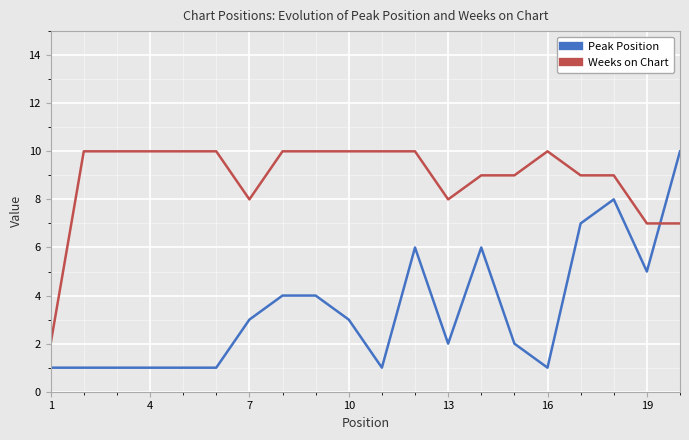

What is the maximum value for Peak Position?

10